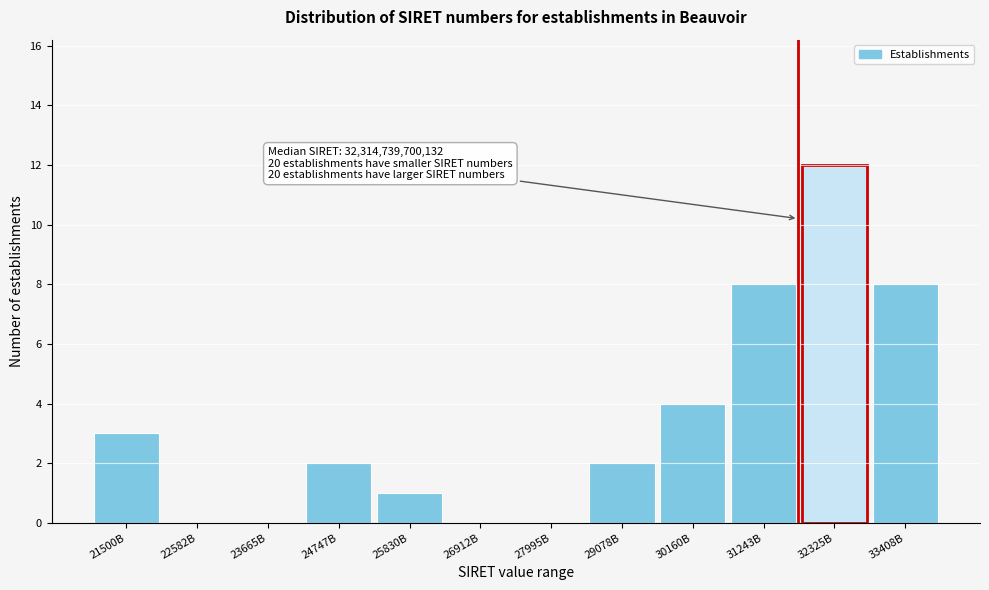

Reading left to right, what are all the values shown in this chart?

21500B=3	22582B=0	23665B=0	24747B=2	25830B=1	26912B=0	27995B=0	29078B=2	30160B=4	31243B=8	32325B=12	33408B=8